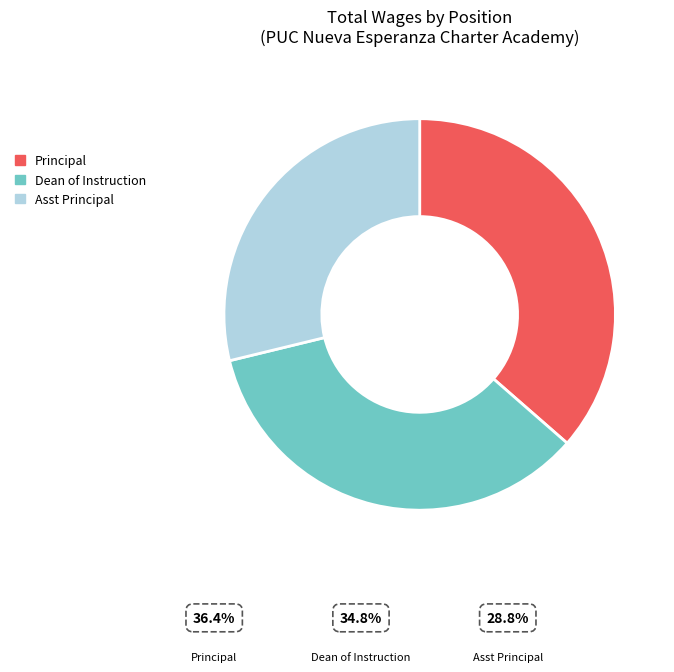

Which has a higher value, Principal or Dean of Instruction?

Principal